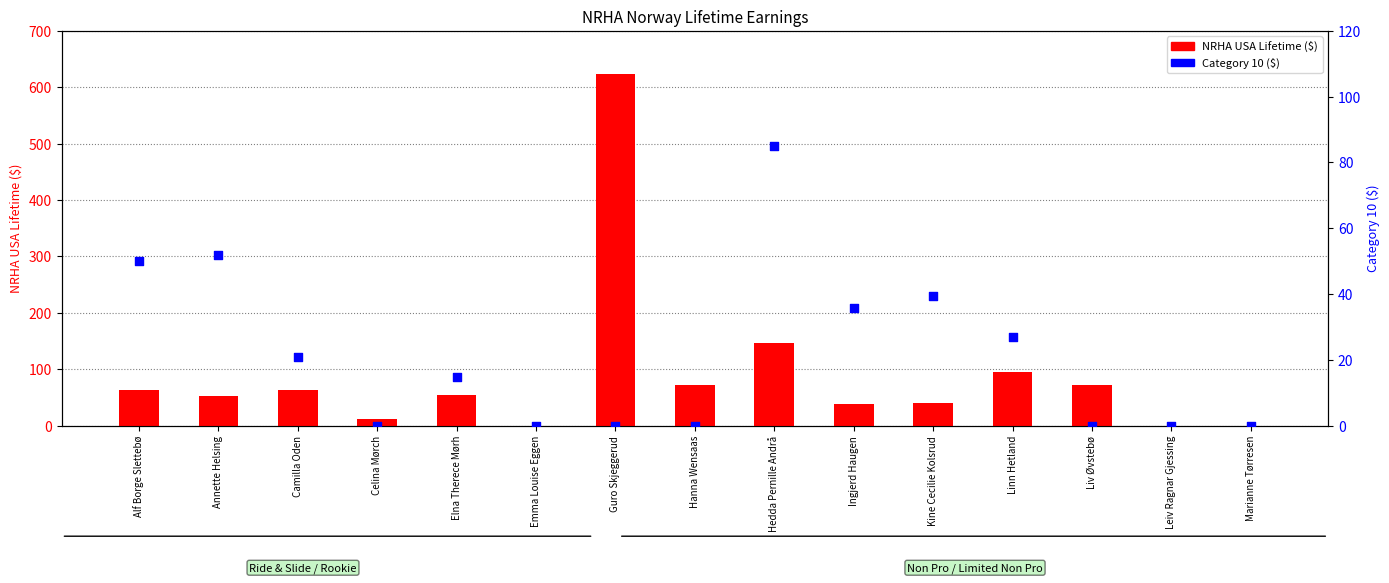

Is the value of NRHA USA Lifetime at Ingjerd Haugen greater than the value of Category 10 $ at Marianne Tørresen?

Yes